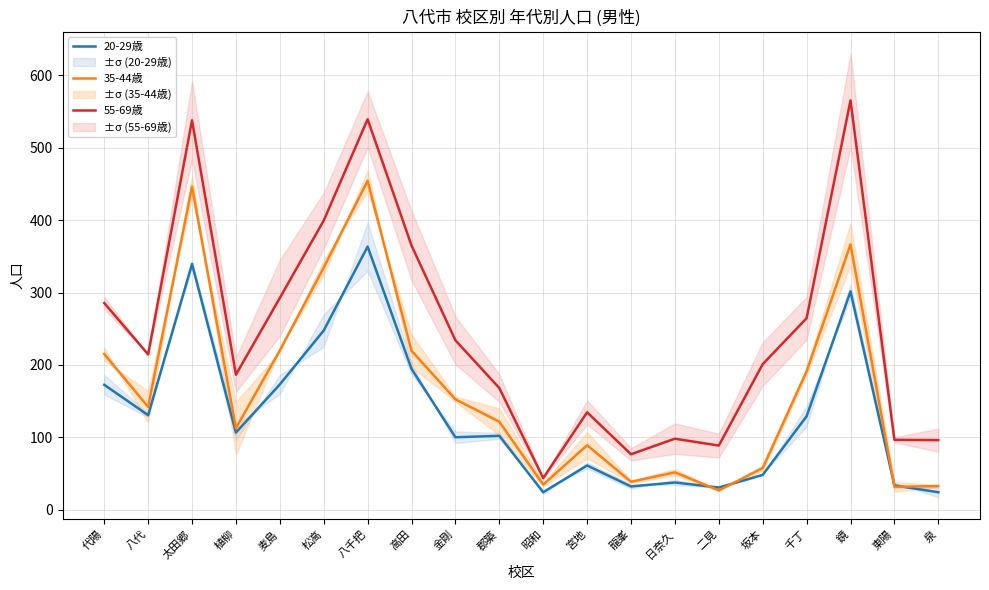

At how many categories does at least one series exceed 296?

5